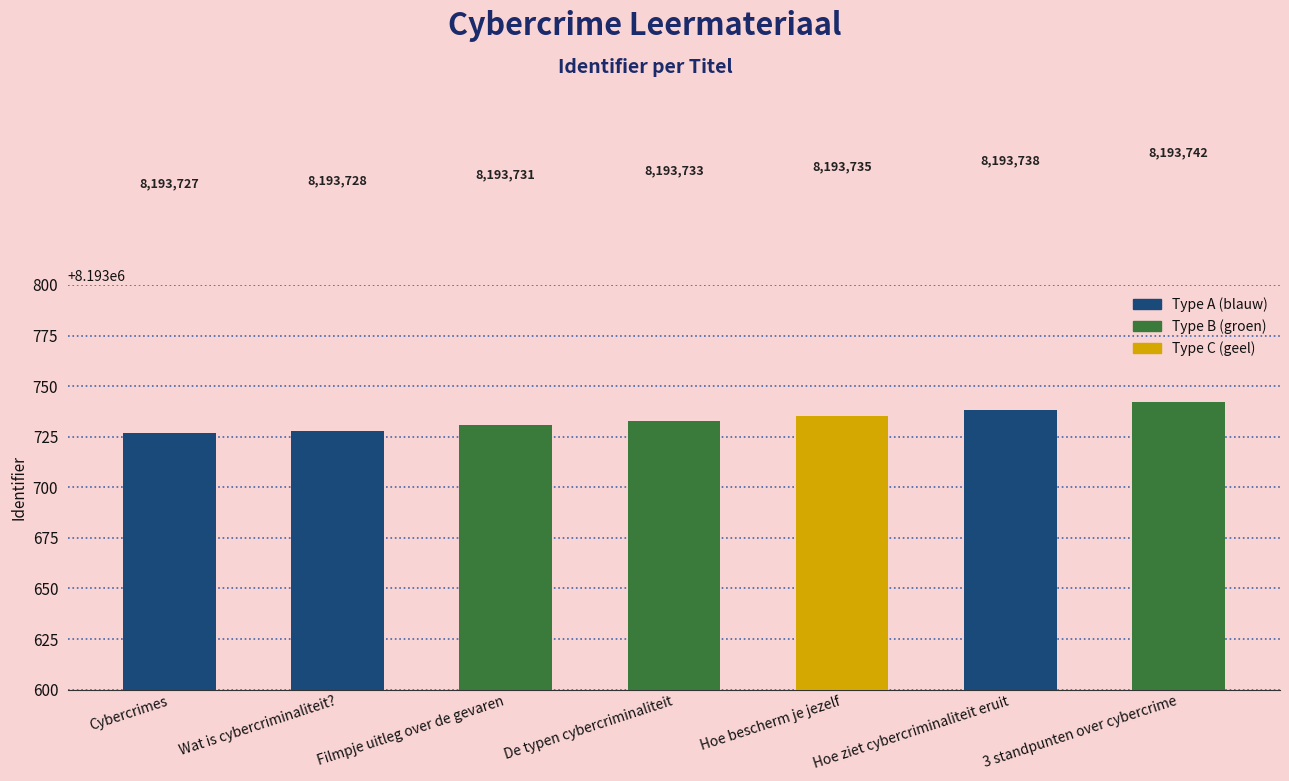

How many categories are shown in the chart?

7